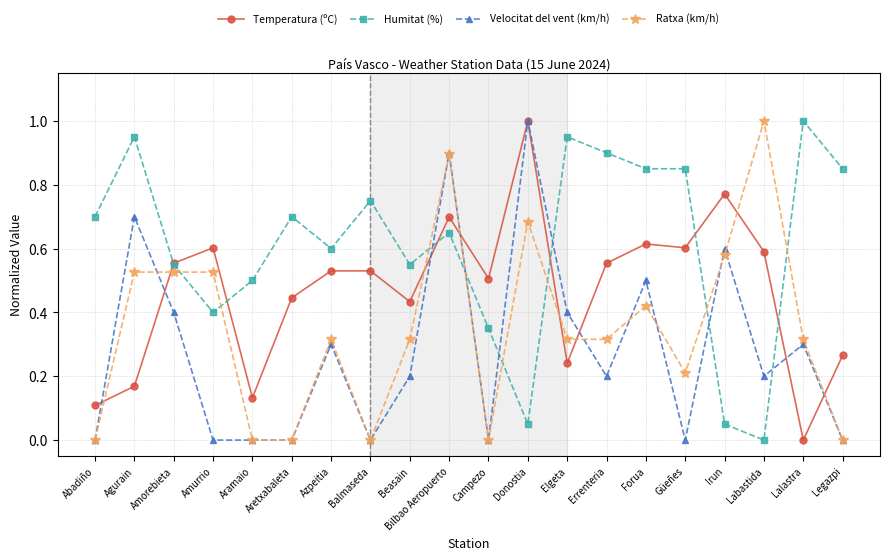

What is the label of the 18th point from the right?

Amorebieta